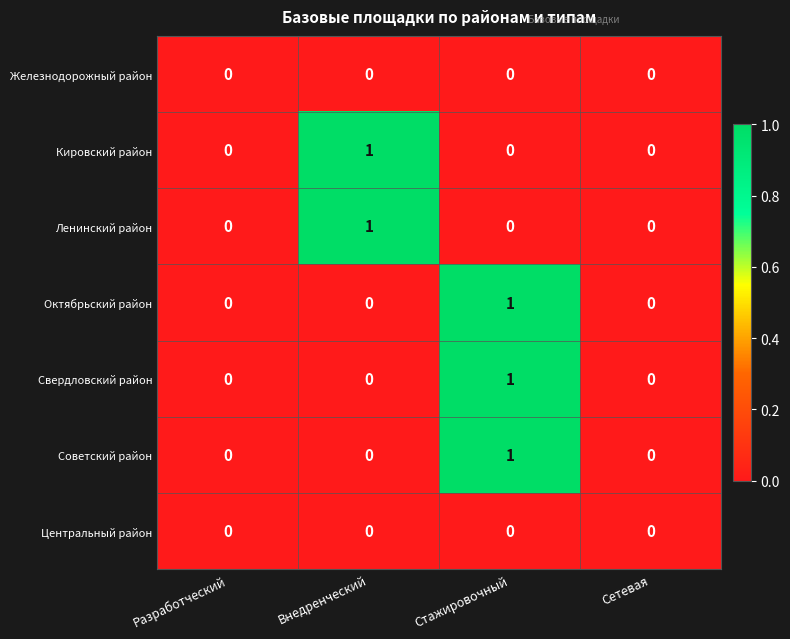

Count the Октябрьский район values in the range 0 to 1.

4